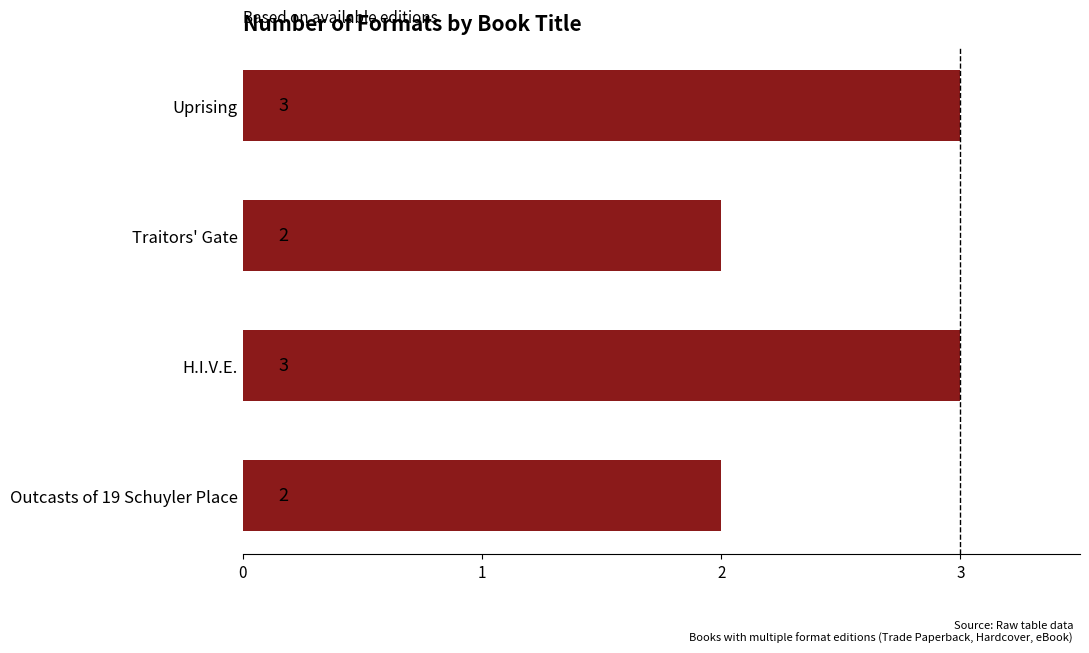

True or false: the data shows 2 at Outcasts of 19 Schuyler Place.

True